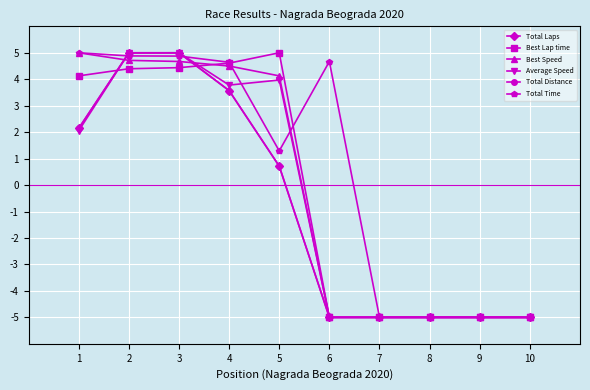

Rank the series by their maximum value, from highest to lowest.

Total Laps, Best Lap time, Best Speed, Average Speed, Total Distance, Total Time